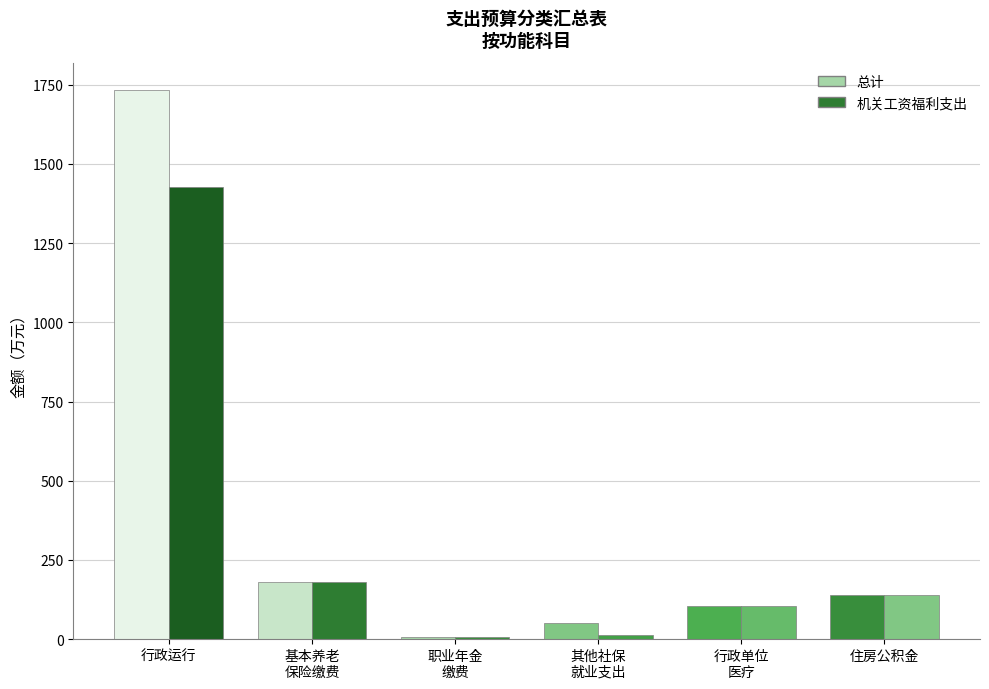

List the labels in order of 总计 value, smallest first.

机关事业单位职业年金缴费支出, 其他社会保障和就业支出, 行政单位医疗, 住房公积金, 机关事业单位基本养老保险缴费支出, 行政运行